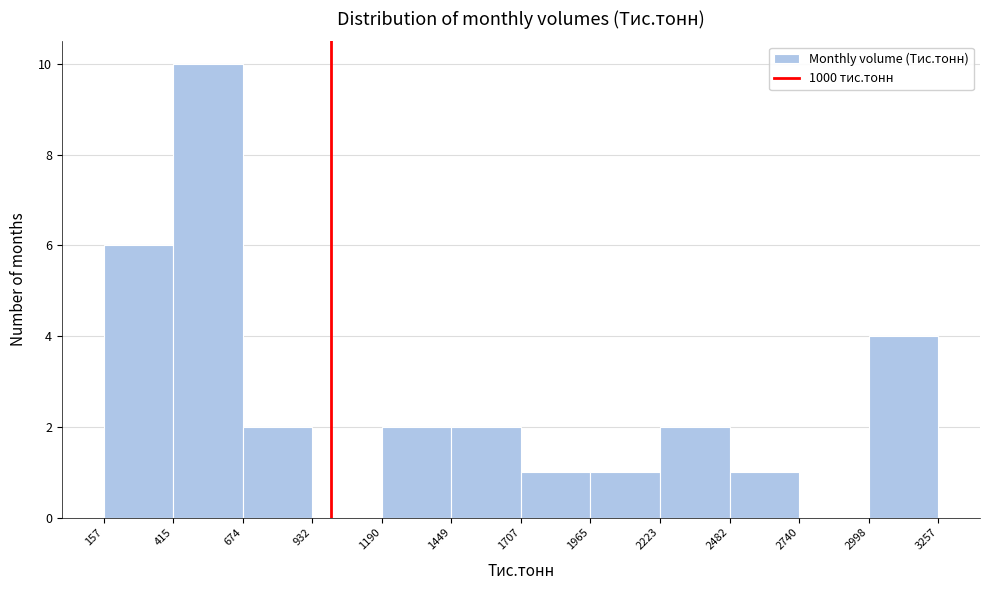

Reading left to right, transcribe this chart: for each bar, give the range it covers on the x-axis and its height. The values are not printed on the chart, so give them approximately, as read against the axis.

157 to 415: 6
415 to 674: 10
674 to 932: 2
932 to 1190: 0
1190 to 1449: 2
1449 to 1707: 2
1707 to 1965: 1
1965 to 2223: 1
2223 to 2482: 2
2482 to 2740: 1
2740 to 2998: 0
2998 to 3257: 4